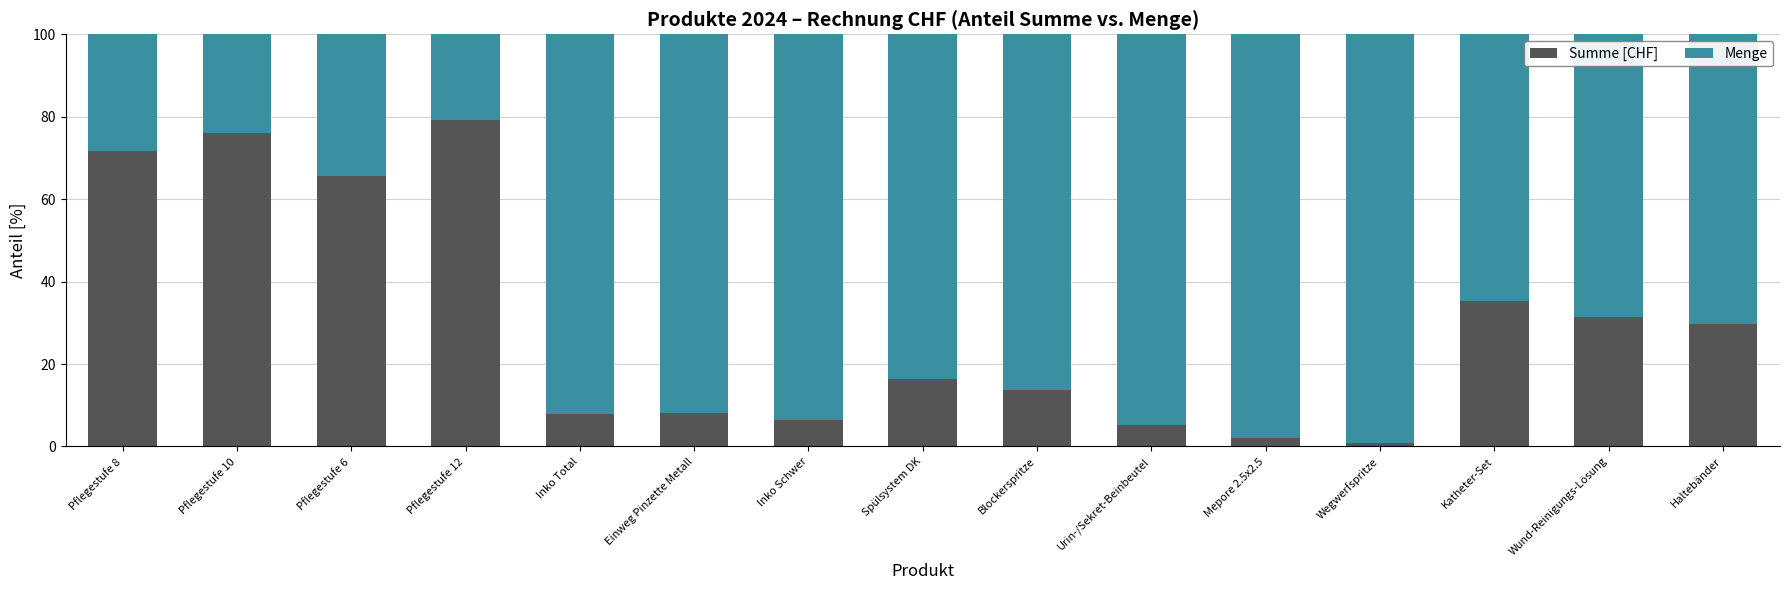

What is the maximum value for Summe [CHF]?

79.2